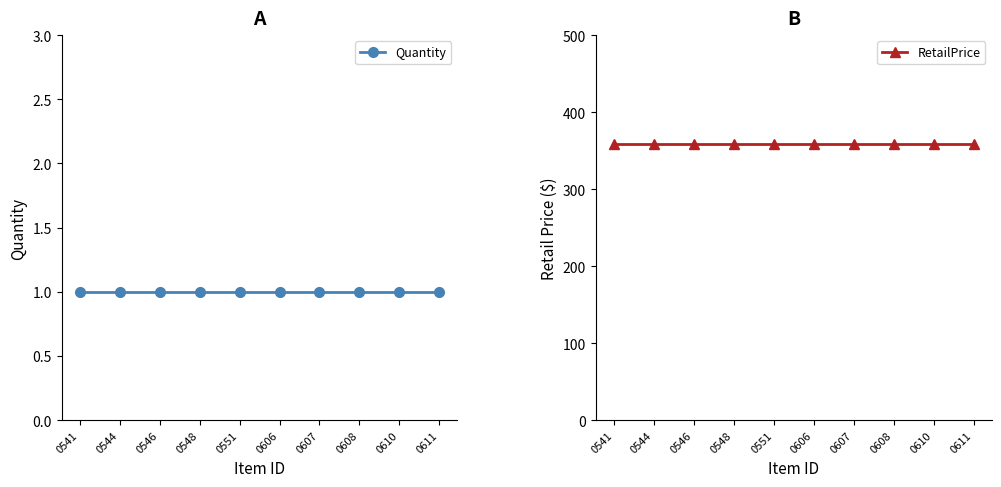

The value of RetailPrice at 0544 is 208. True or false?

False